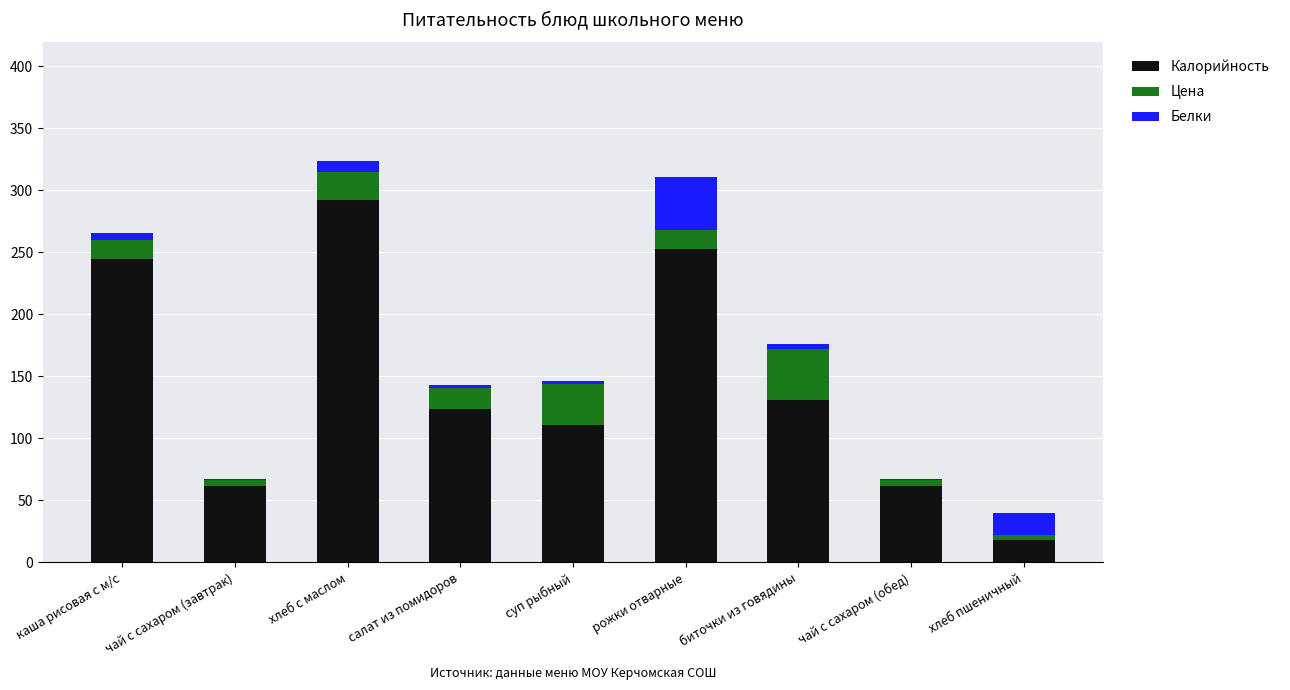

What is the highest value of the Калорийность series?

292.0